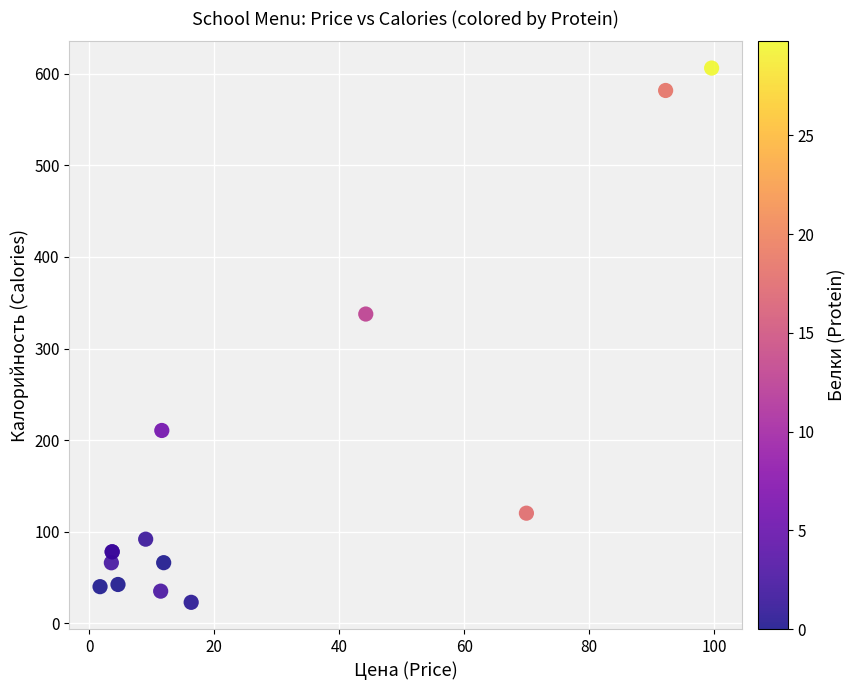

What Y value in the scatter plot is closest to 314?

337.7